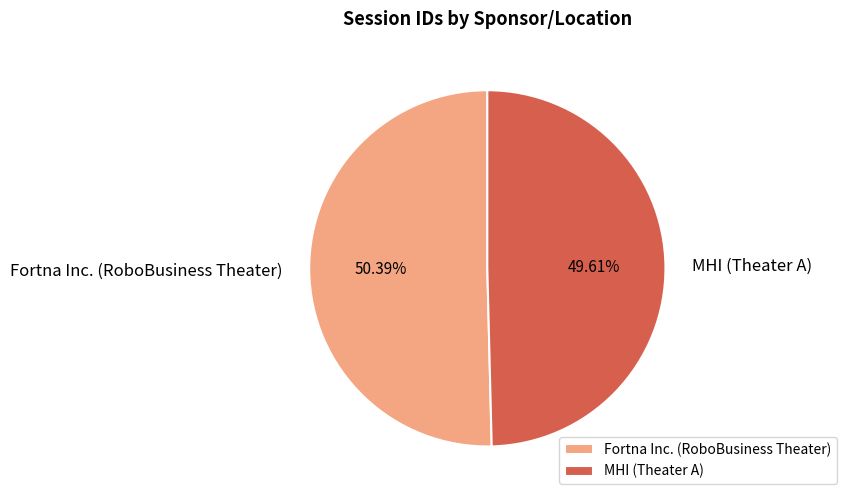

Count the number of slices in the pie.

2